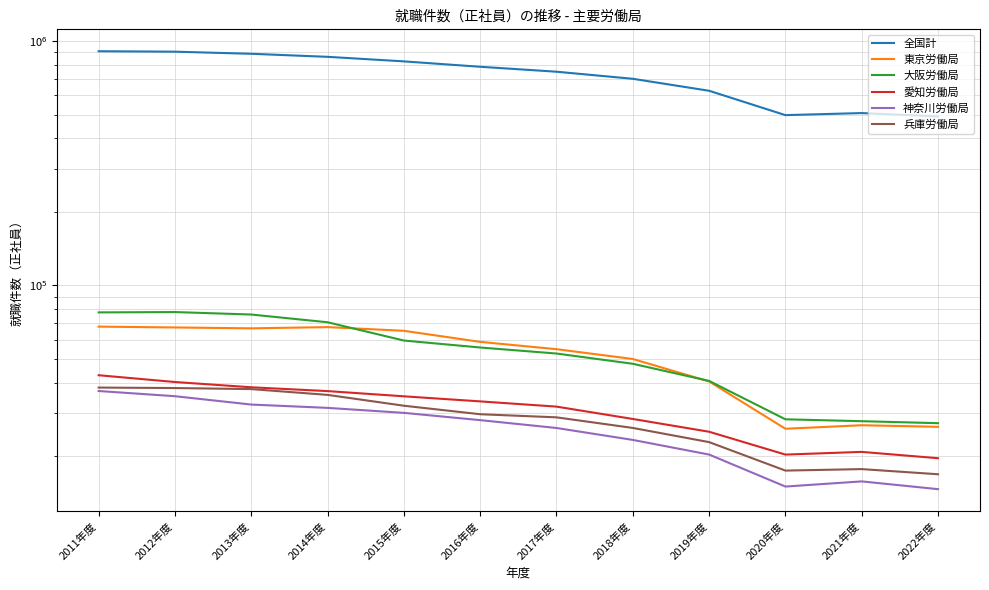

Which has a higher value, 2016年度 or 2013年度?

2013年度